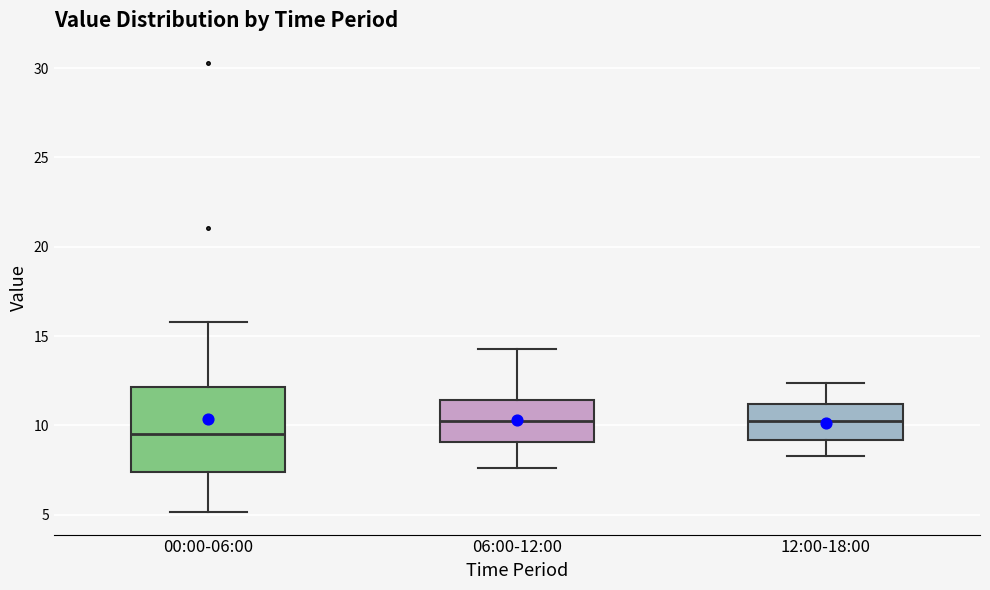

Reading left to right, transcribe this box plot: for each box, give where its median line is, the range the box spans, and where its two whiskers end, as read against the y-axis. The values are not printed on the chart, so give them approximately, as read against the axis.

00:00-06:00: median 9.5, box 7.5 to 12.0, whiskers 5.0 to 16.0
06:00-12:00: median 10.0, box 9.0 to 11.5, whiskers 7.5 to 14.5
12:00-18:00: median 10.0, box 9.0 to 11.0, whiskers 8.5 to 12.5